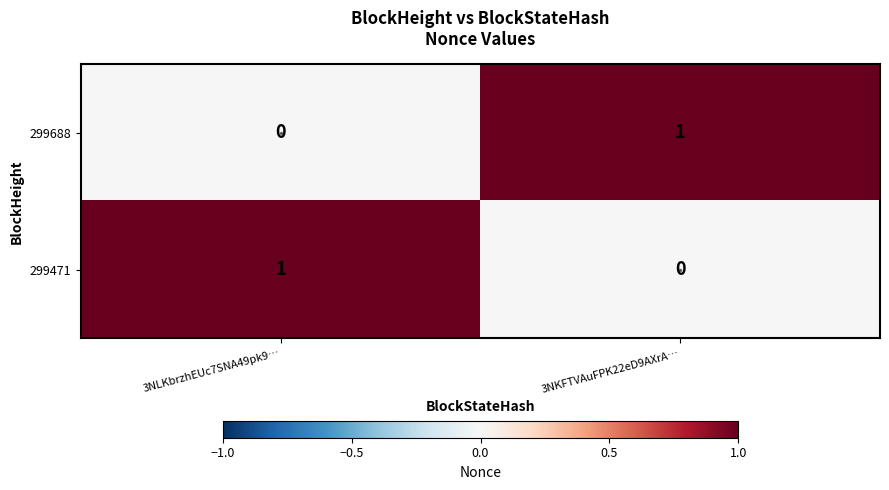

At which label does 299688 reach its peak?

3NKFTVAuFPK22eD9AXrA…